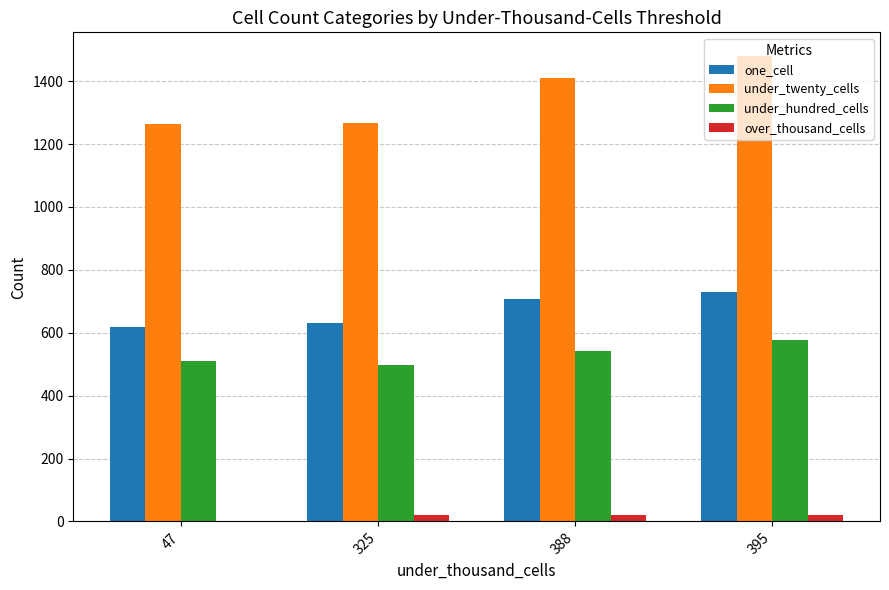

At which category is the sum across all series the highest?

395